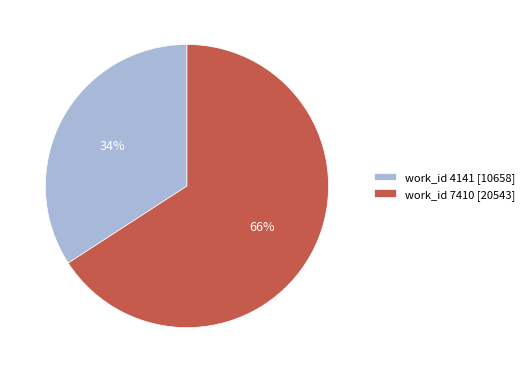

Approximately how many times larger is the value at work_id 7410 [20543] compared to work_id 4141 [10658]?

1.9